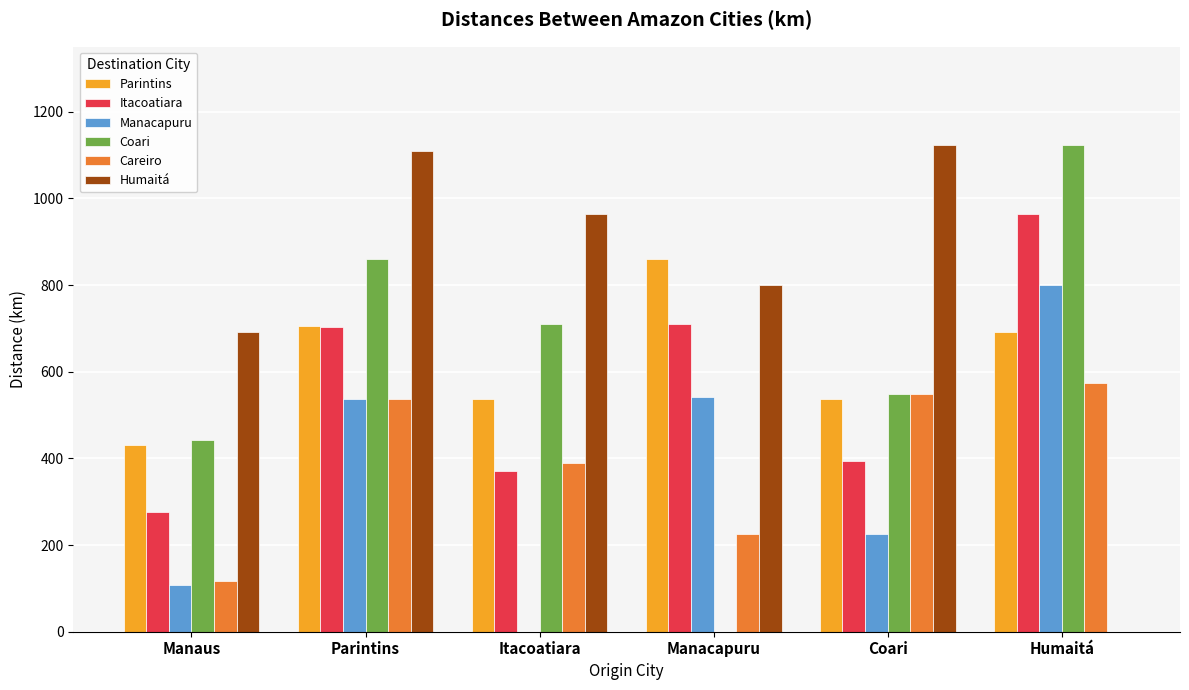

Does the chart contain stacked bars?

No